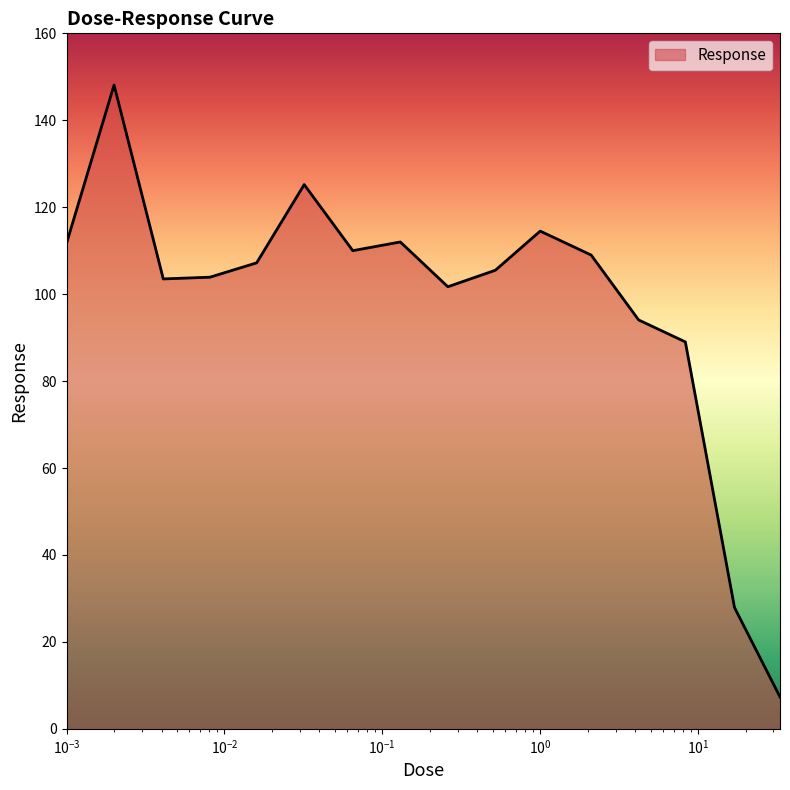

What is the smallest value displayed?

7.3